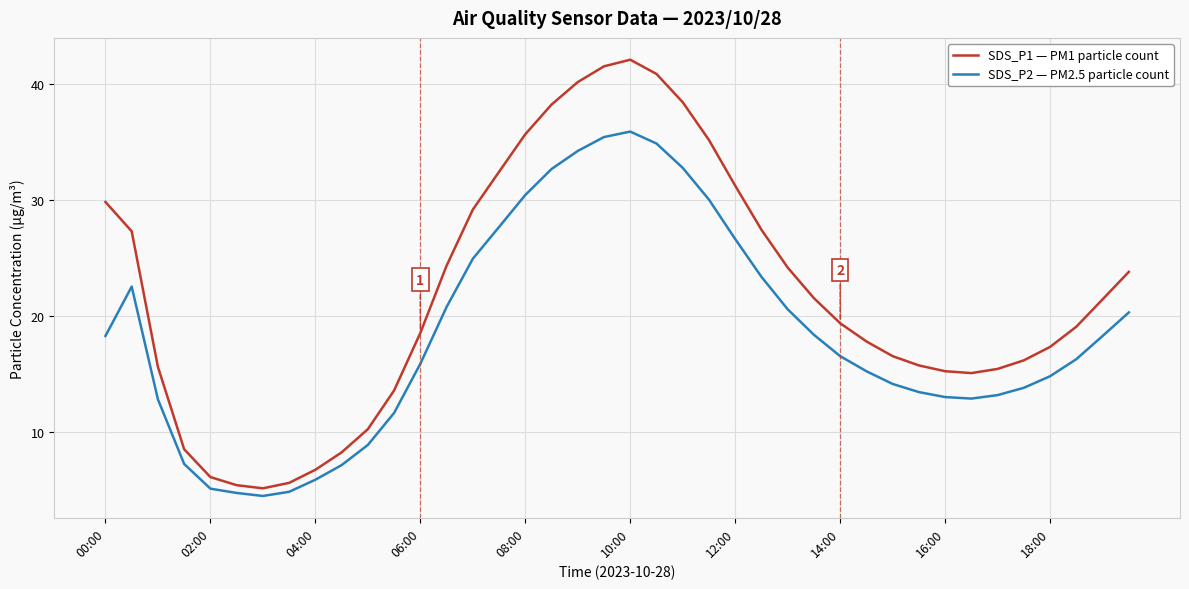

In SDS_P1 — PM1 particle count, how many points are lower than both neighbors (excluding endpoints)?

2